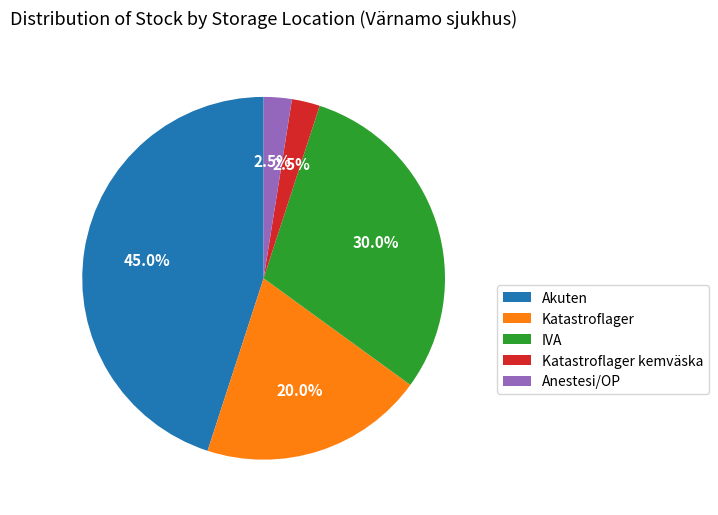

What percentage is the Akuten slice, to the nearest percent?

45%